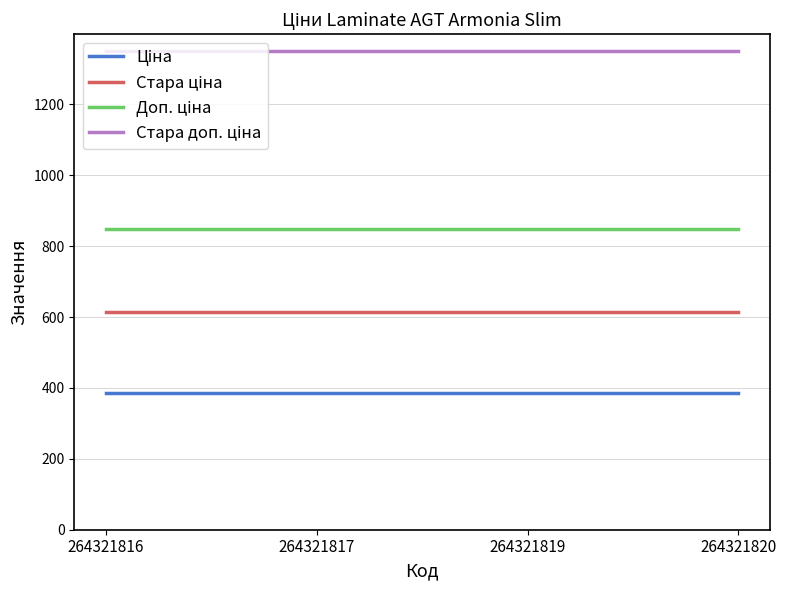

Does the chart display data point markers on the line(s)?

No